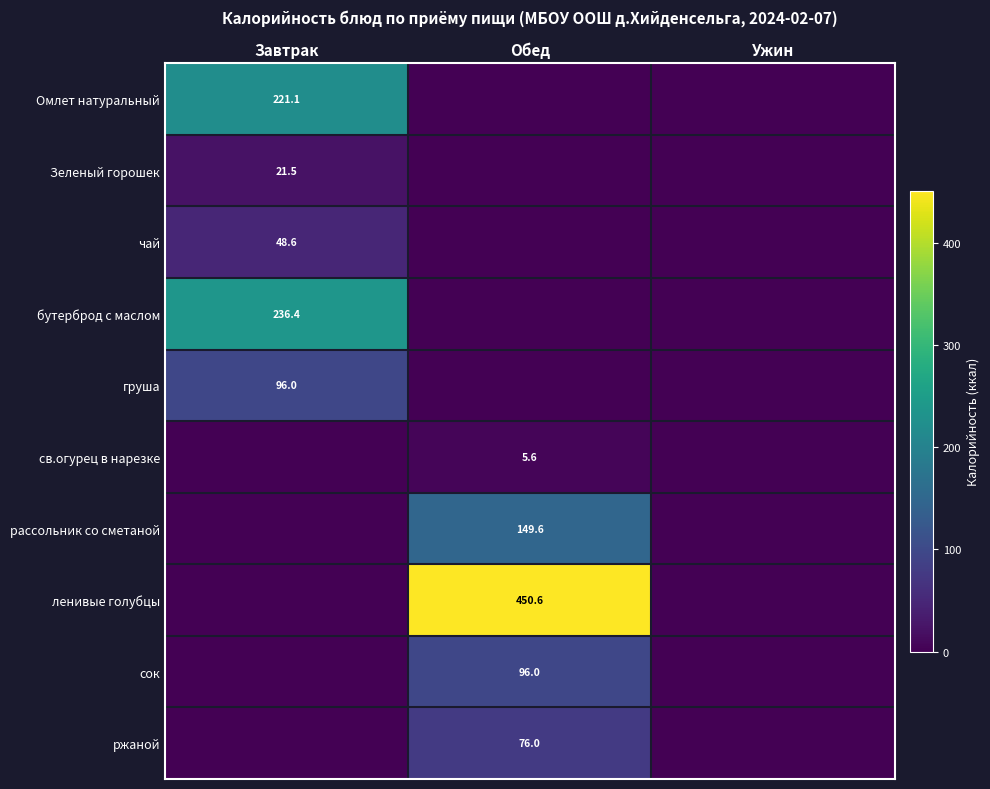

The value of Омлет натуральный at Завтрак is 221.1. True or false?

True